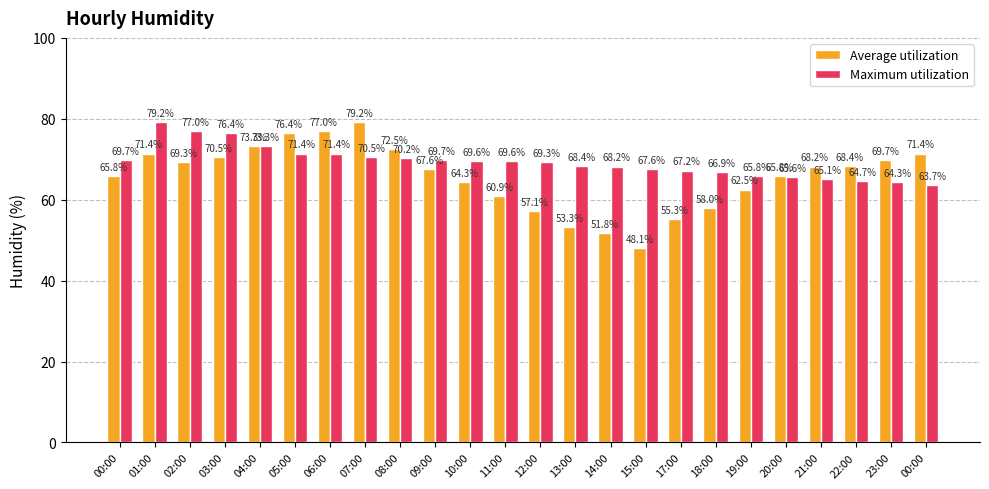

Does the chart contain stacked bars?

No